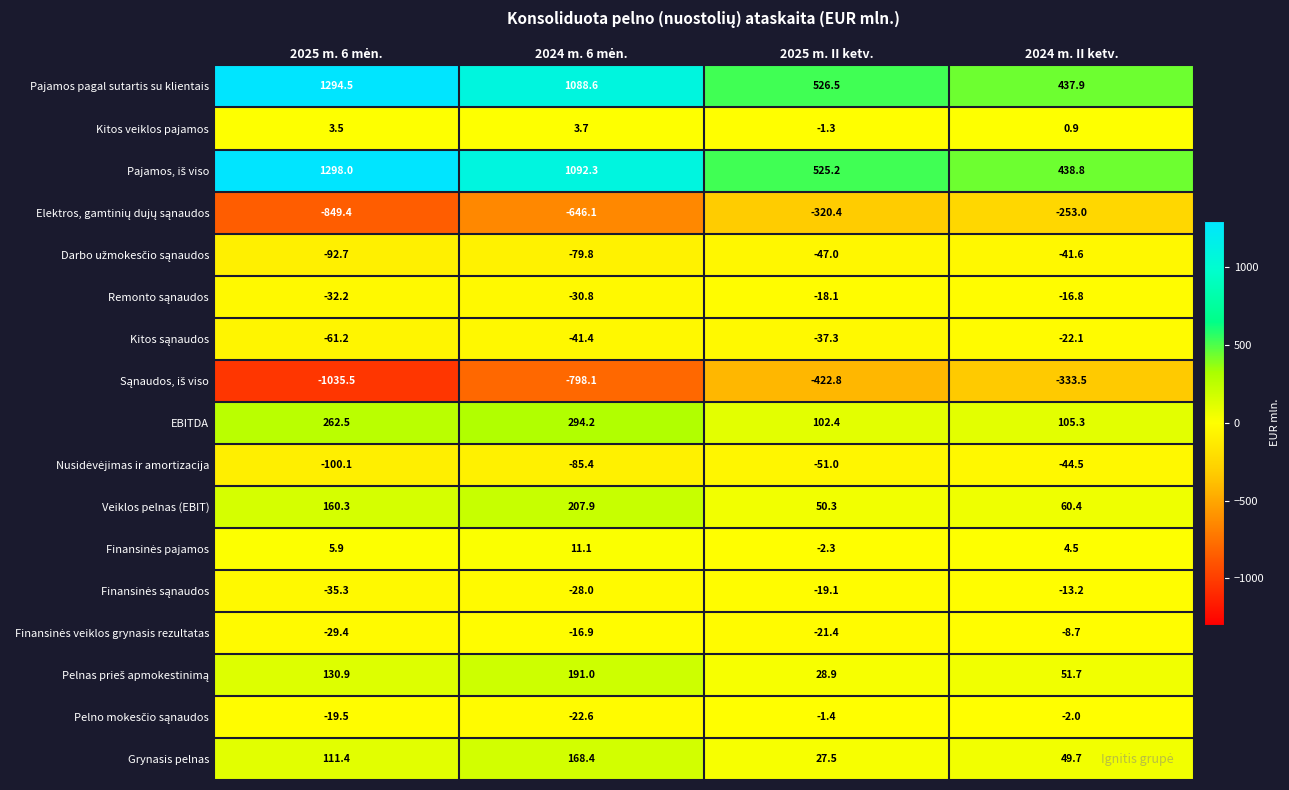

True or false: EBITDA has a value of 179.0 at 2024 m. II ketv..

False